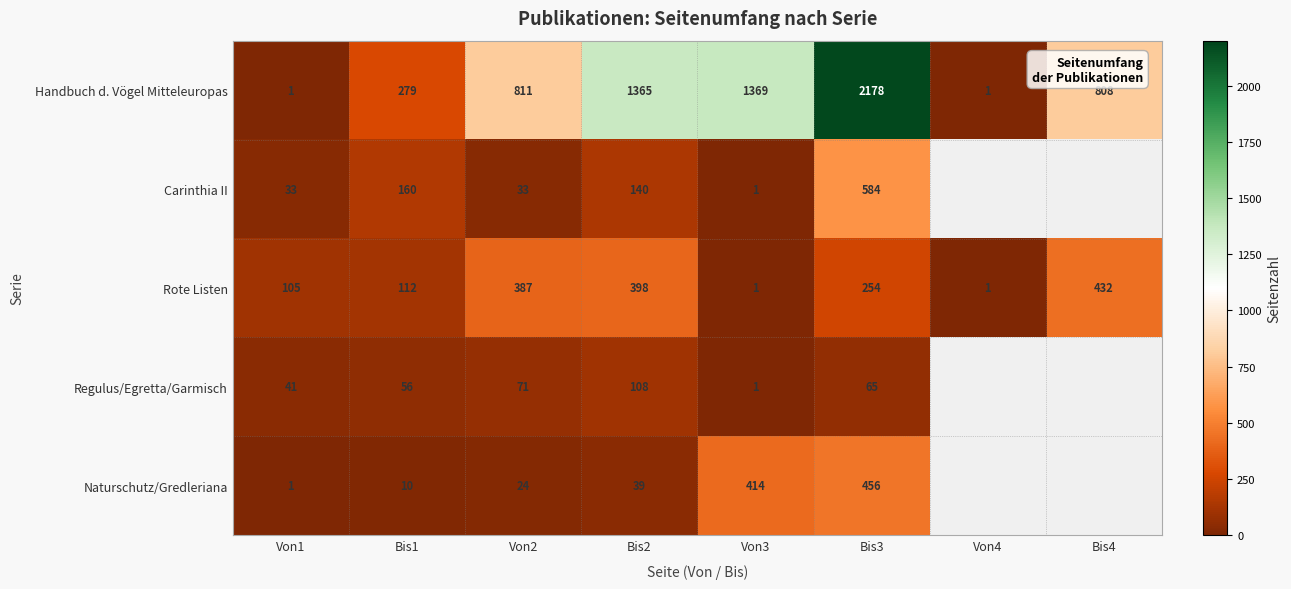

True or false: Naturschutz/Gredleriana has a value of 10 at Bis1.

True